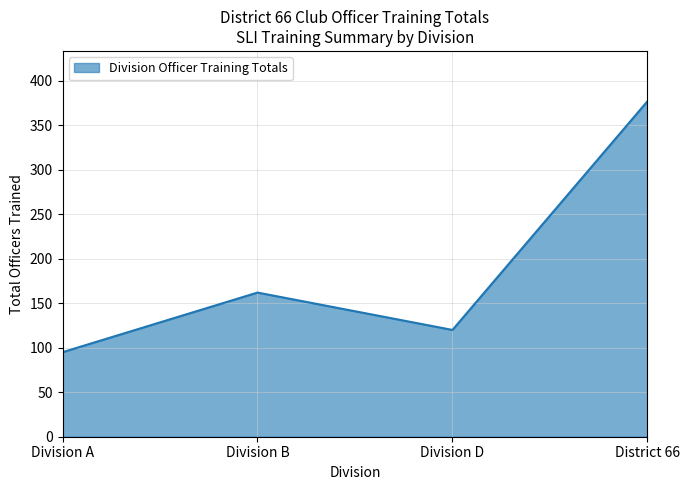

At which label is the value closest to 236?

Division B